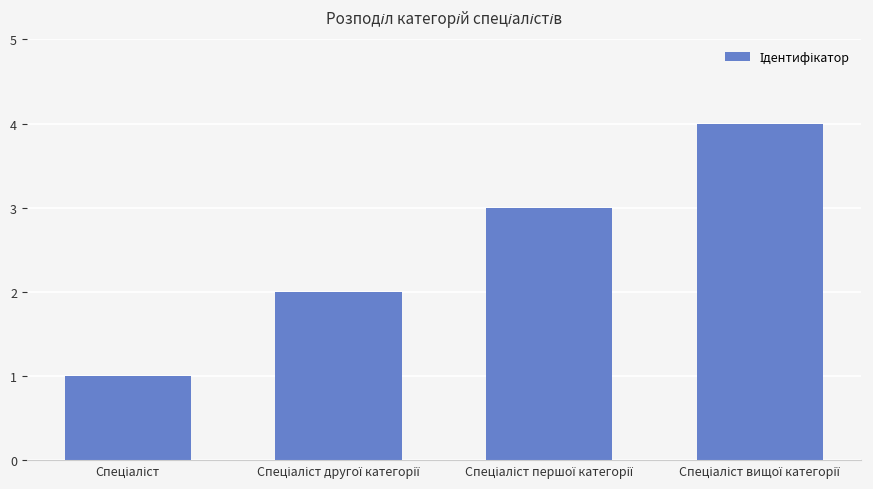

How many values are below 3?

2